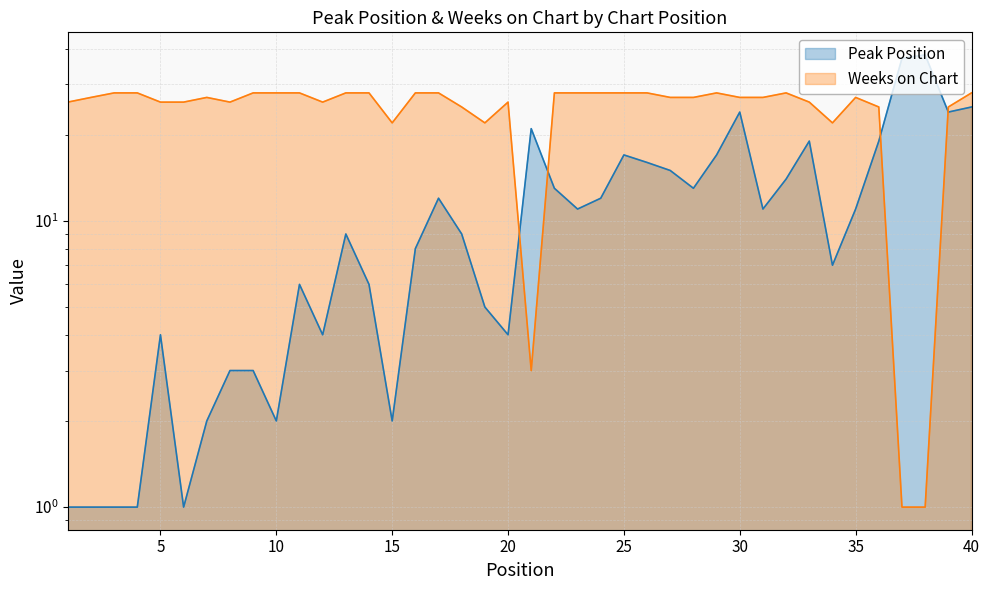

What is the difference between the maximum and minimum values in the Weeks on Chart series?

27